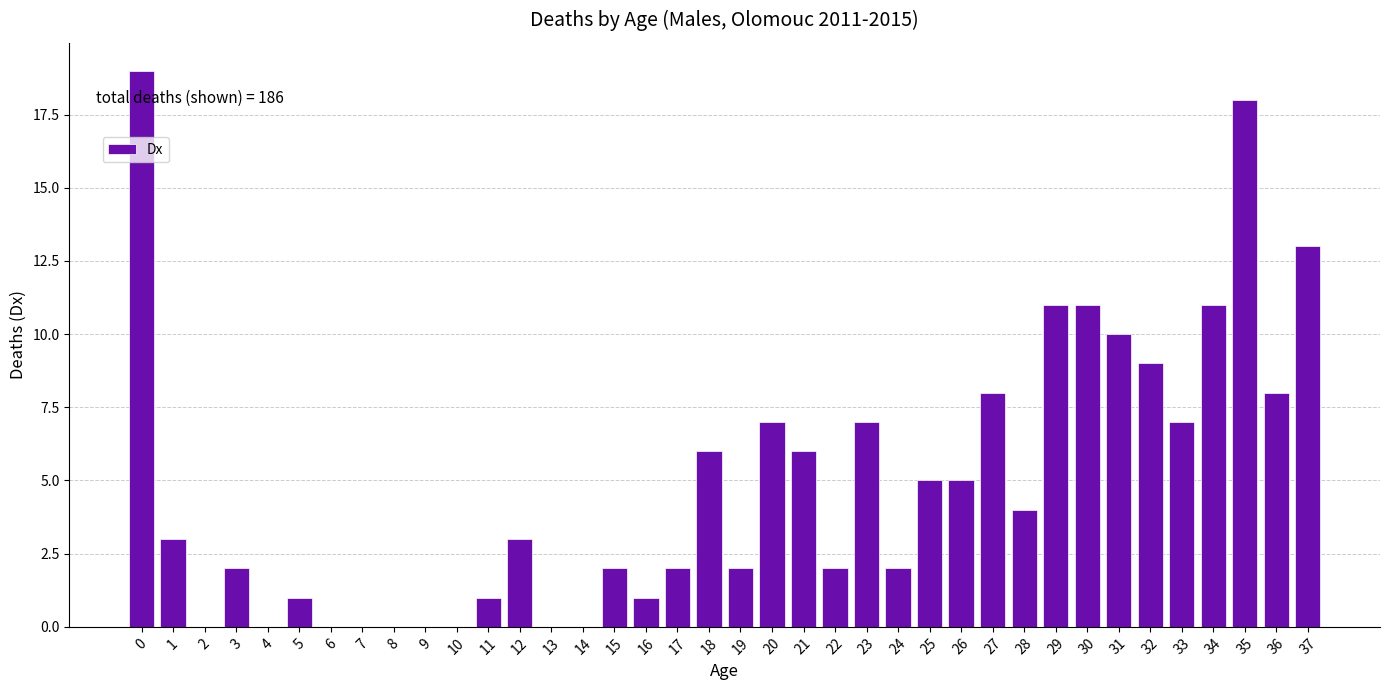

What is the maximum value shown in the chart?

19